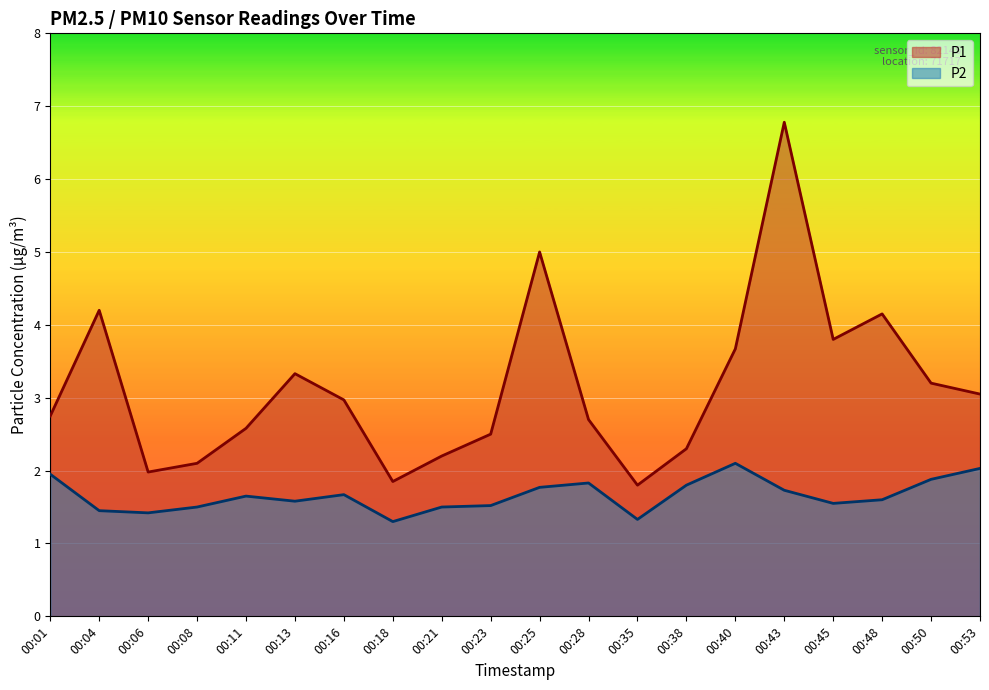

What is the maximum value shown in the chart?

6.8